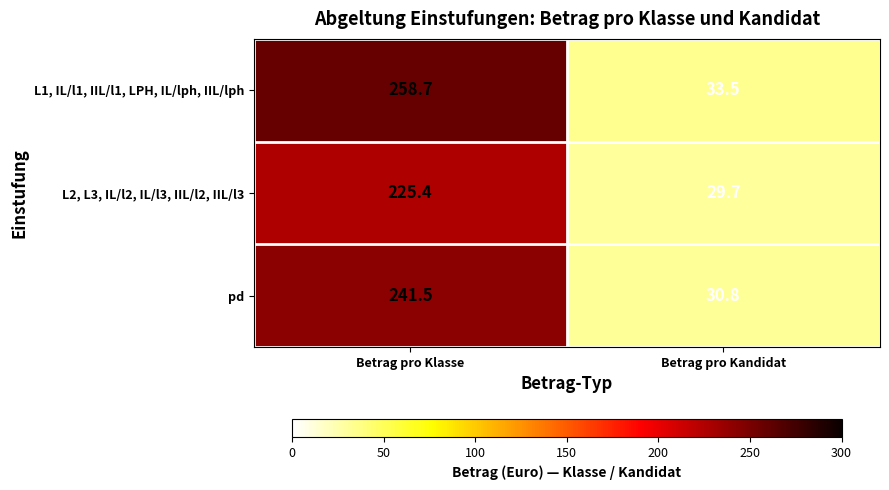

Reading left to right, transcribe all the data shown in this chart.

L1, IL/l1, IIL/l1, LPH, IL/lph, IIL/lph: 258.7	33.5
L2, L3, IL/l2, IL/l3, IIL/l2, IIL/l3: 225.4	29.7
pd: 241.5	30.8